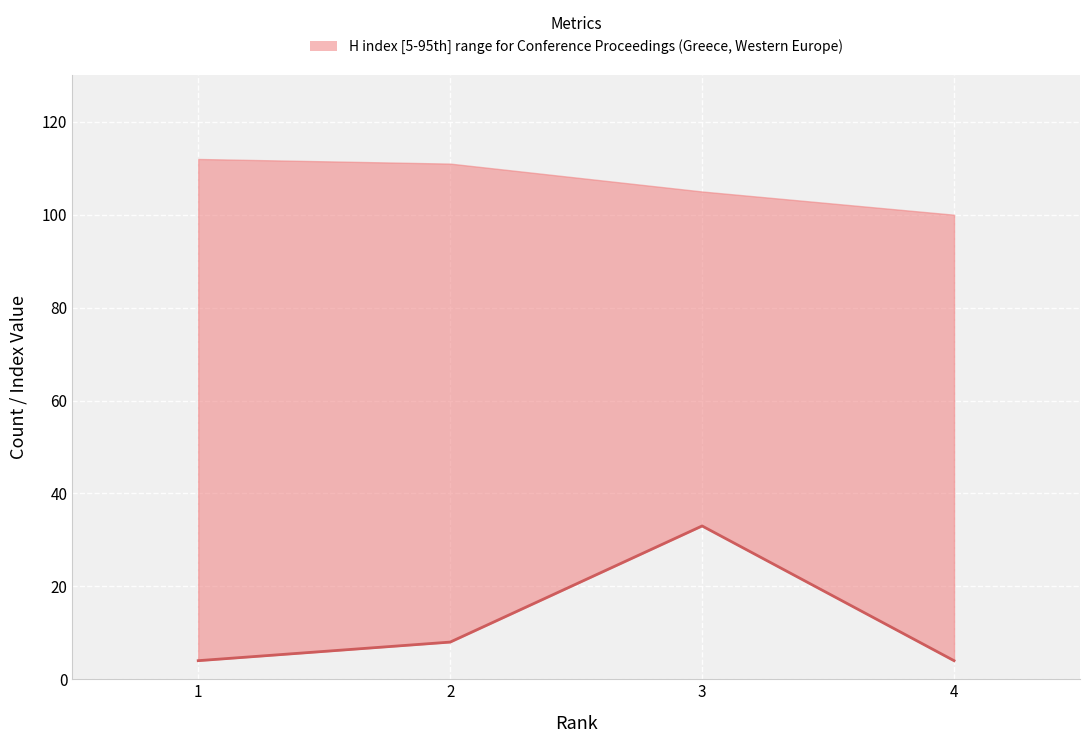

What is the sum of the values at 3 and 4?

37